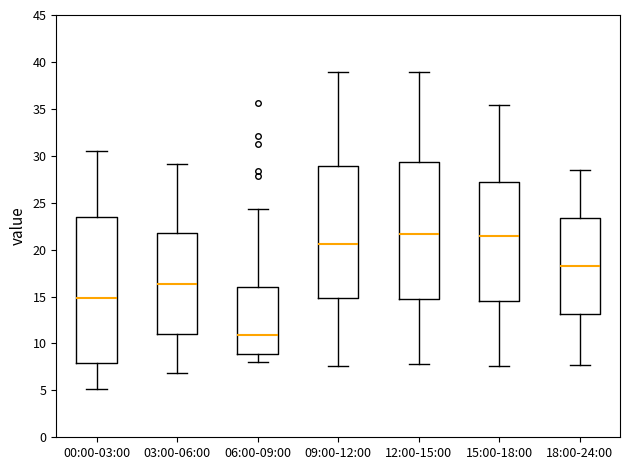

Reading left to right, read every box against the y-axis: the position of its median line, the range the box covers, and the ends of its whiskers. The values are not printed on the chart, so give them approximately, as read against the axis.

00:00-03:00: median 15.0, box 8.0 to 23.5, whiskers 5.0 to 30.5
03:00-06:00: median 16.5, box 11.0 to 21.5, whiskers 7.0 to 29.0
06:00-09:00: median 11.0, box 9.0 to 16.0, whiskers 8.0 to 24.5
09:00-12:00: median 20.5, box 15.0 to 29.0, whiskers 7.5 to 39.0
12:00-15:00: median 21.5, box 15.0 to 29.5, whiskers 8.0 to 39.0
15:00-18:00: median 21.5, box 14.5 to 27.0, whiskers 7.5 to 35.5
18:00-24:00: median 18.0, box 13.0 to 23.5, whiskers 7.5 to 28.5